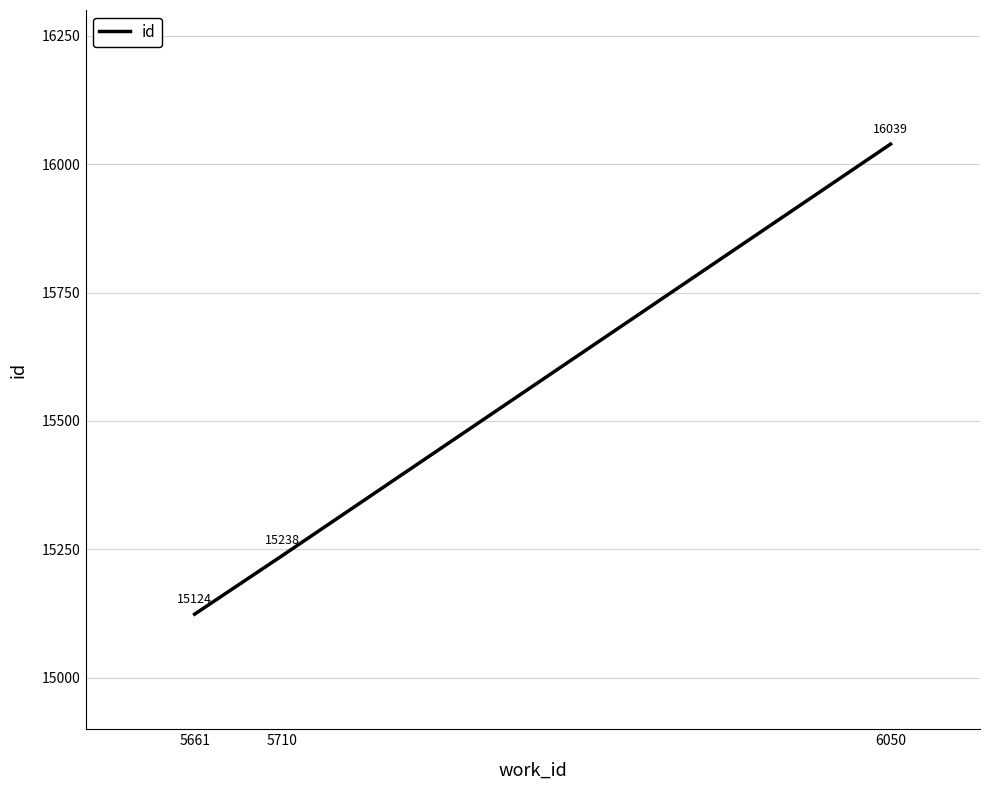

How many values are between 15124 and 16039?

3